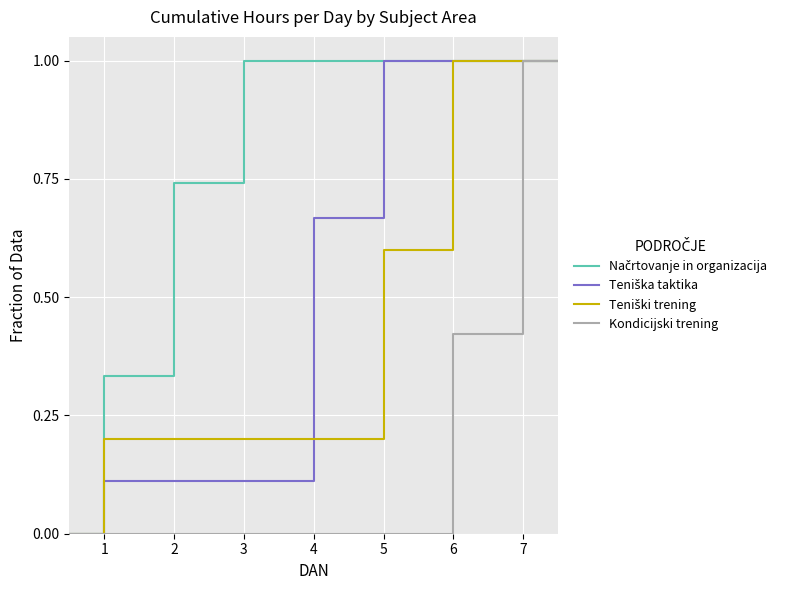

What is the greatest value displayed?

1.0